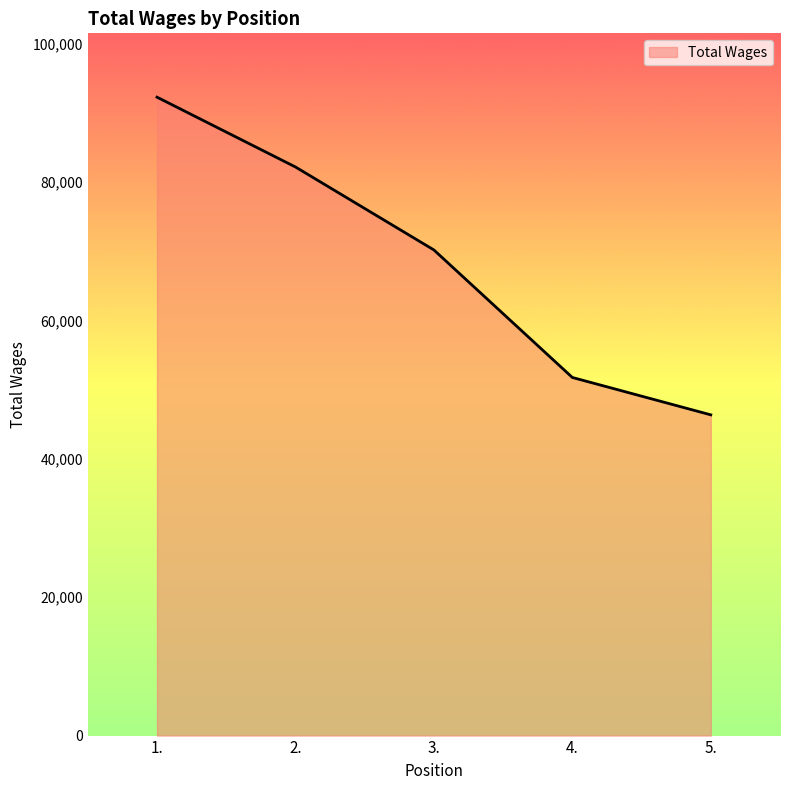

Where is the data nearest to the value 69308?

3.